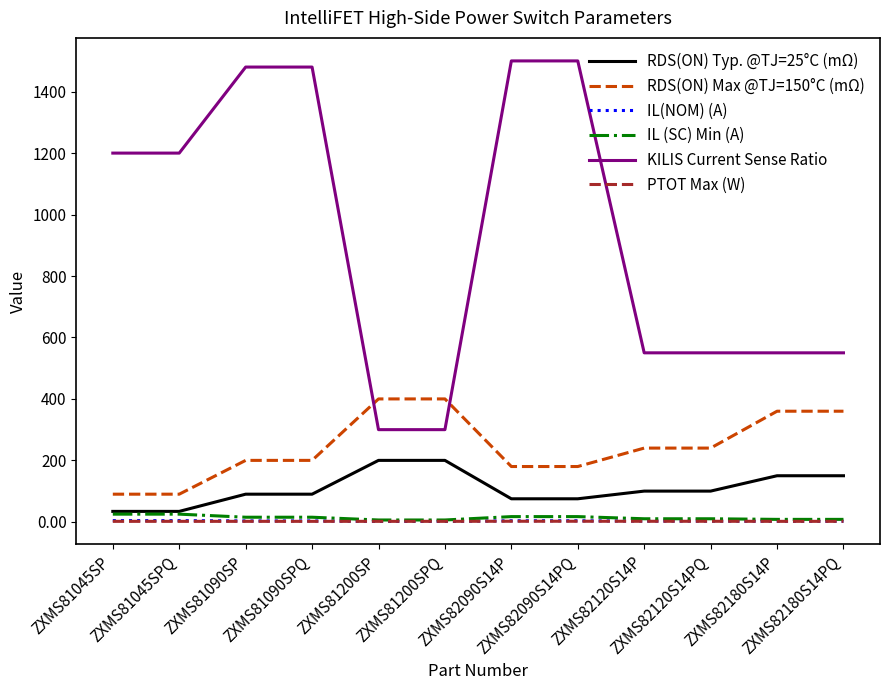

What is the maximum value for KILIS Current Sense Ratio?

1500.0